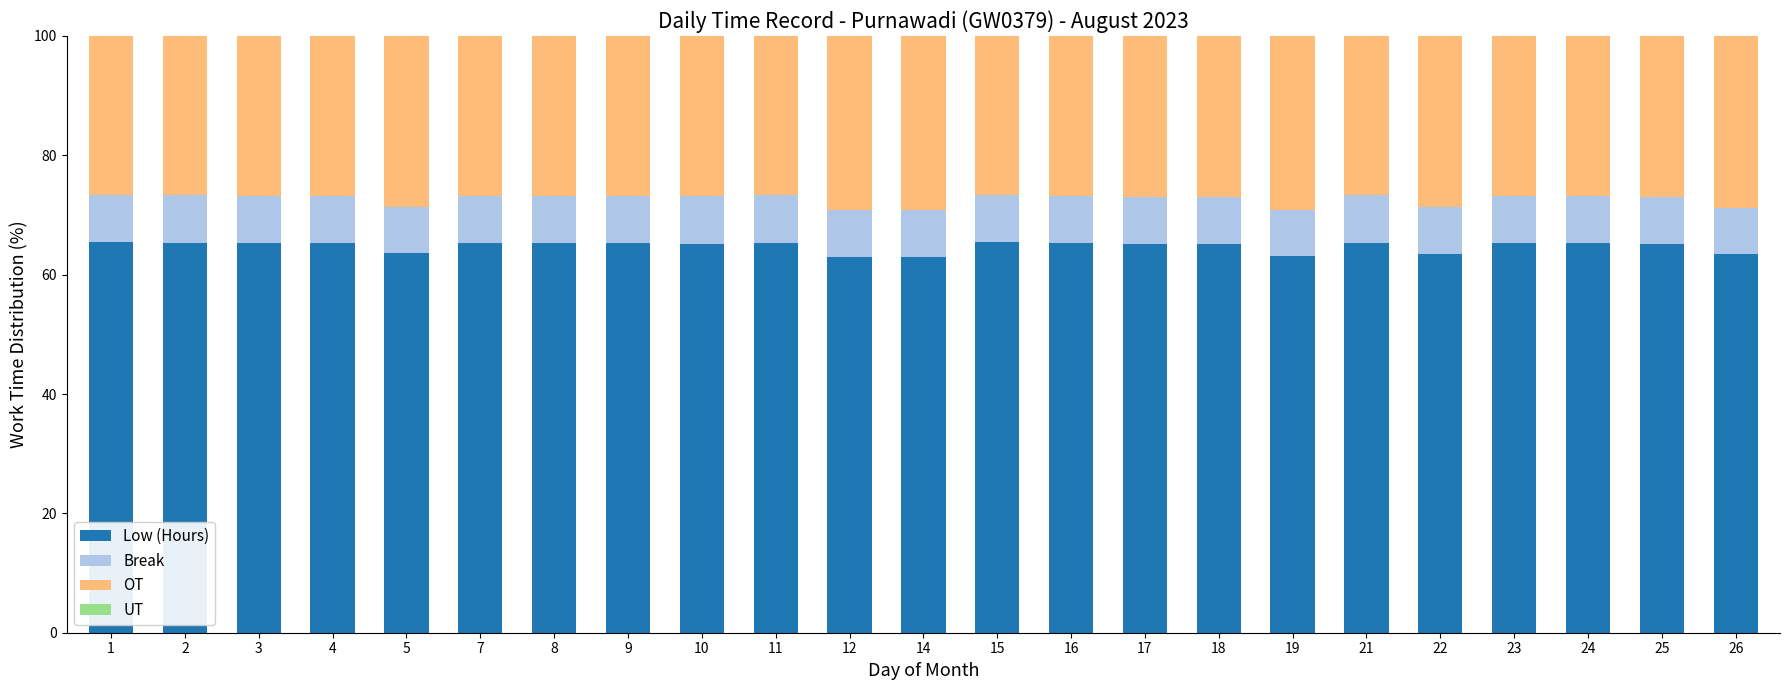

What is the total value across all series at 17?

100.0